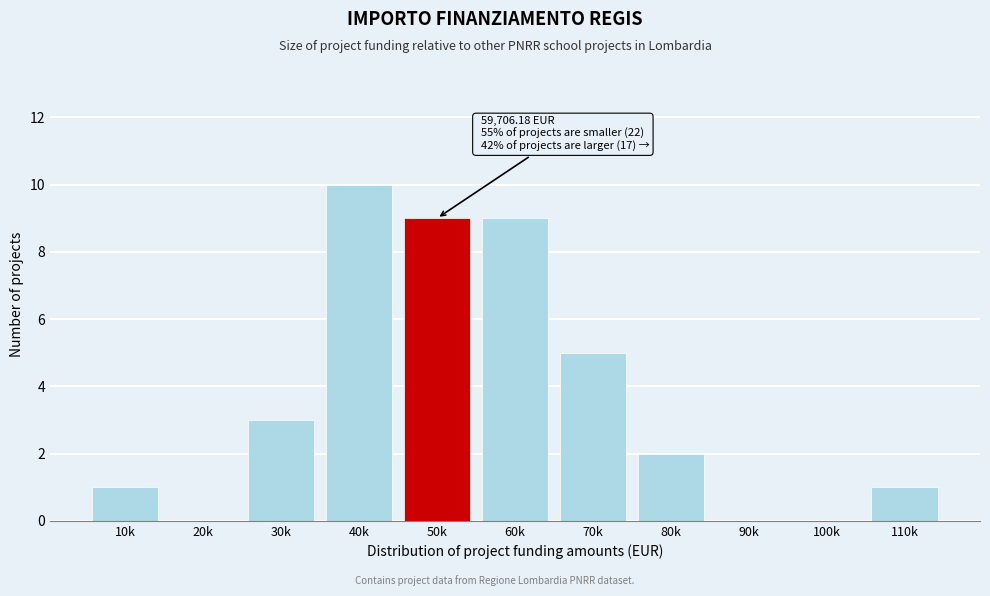

Reading left to right, extract all data points from this chart.

10k=1	20k=0	30k=3	40k=10	50k=9	60k=9	70k=5	80k=2	90k=0	100k=0	110k=1